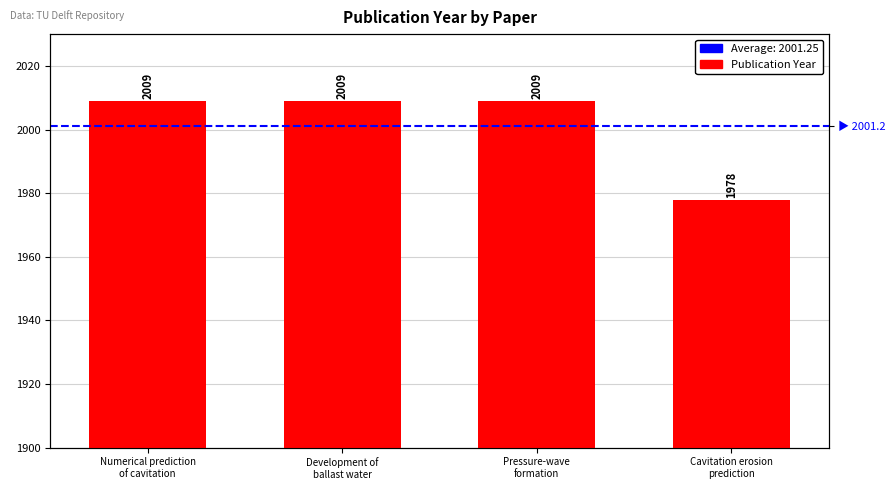

What position from the right is Cavitation erosion
prediction?

1